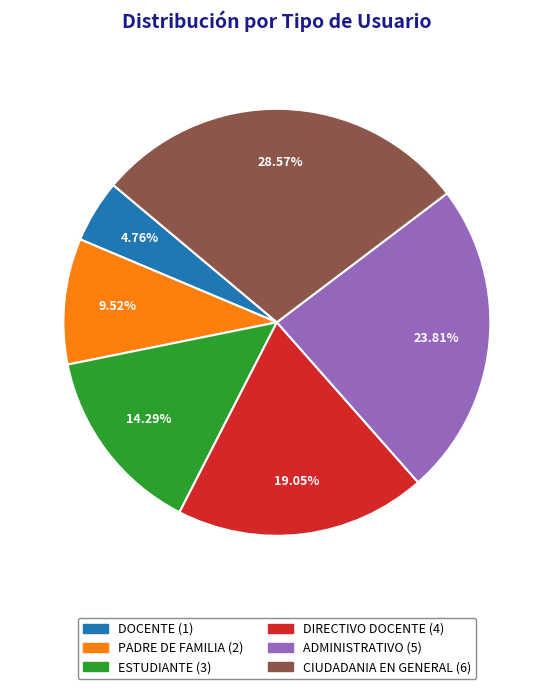

To the nearest percent, what portion does DIRECTIVO DOCENTE represent?

19%